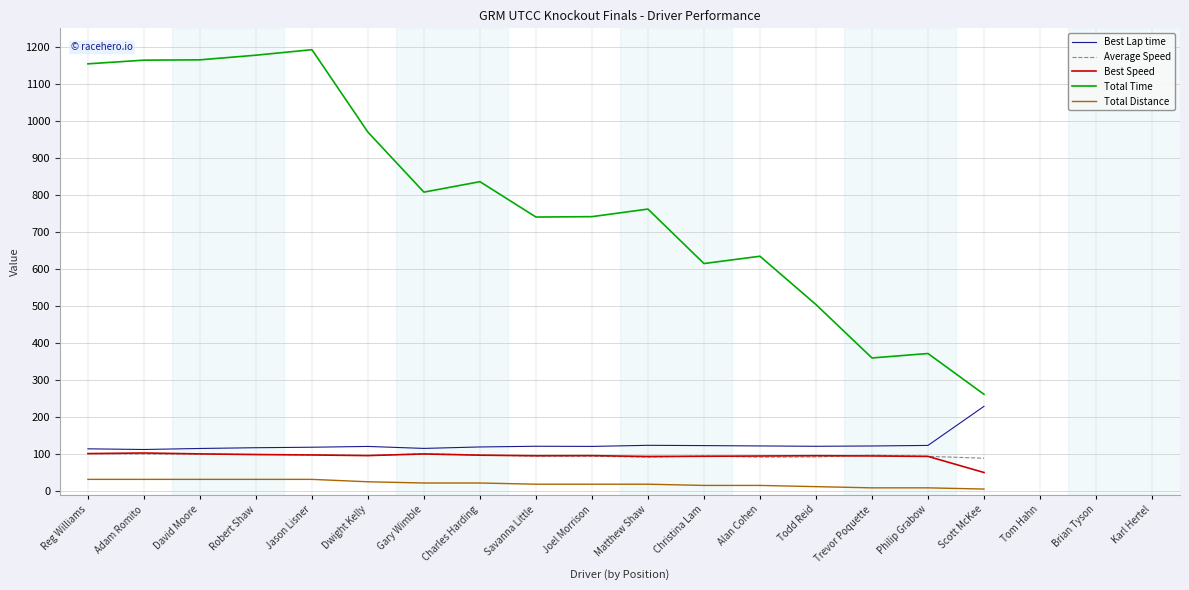

The value of Best Lap time at Scott McKee is 229.8. True or false?

True